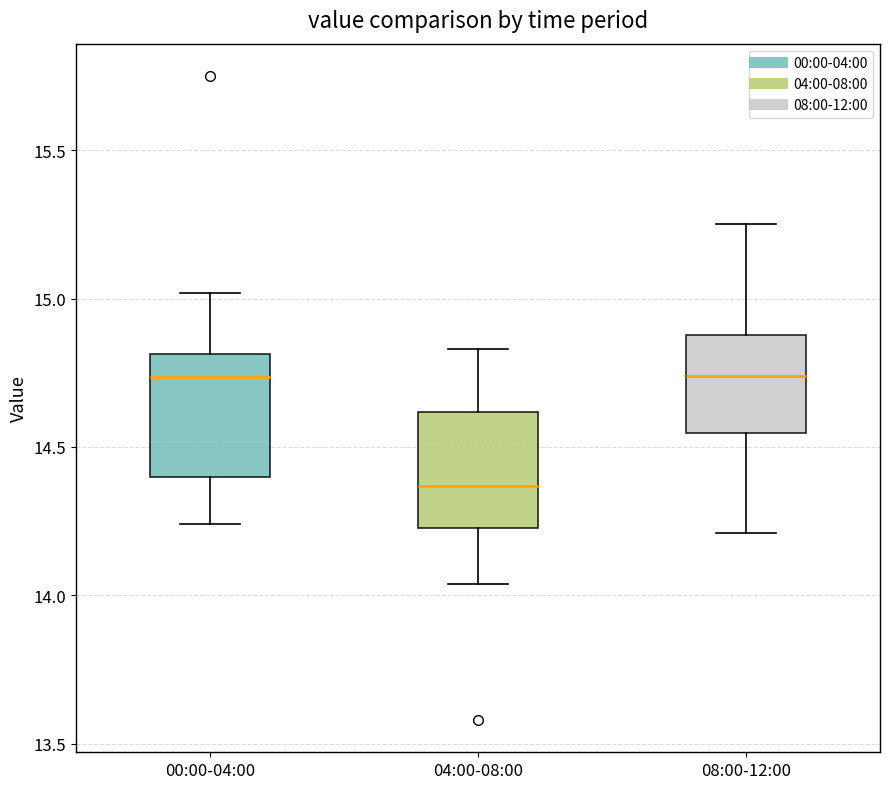

Reading left to right, read every box against the y-axis: the position of its median line, the range the box covers, and the ends of its whiskers. The values are not printed on the chart, so give them approximately, as read against the axis.

00:00-04:00: median 14.75, box 14.40 to 14.80, whiskers 14.25 to 15.00
04:00-08:00: median 14.35, box 14.25 to 14.60, whiskers 14.05 to 14.85
08:00-12:00: median 14.75, box 14.55 to 14.90, whiskers 14.20 to 15.25